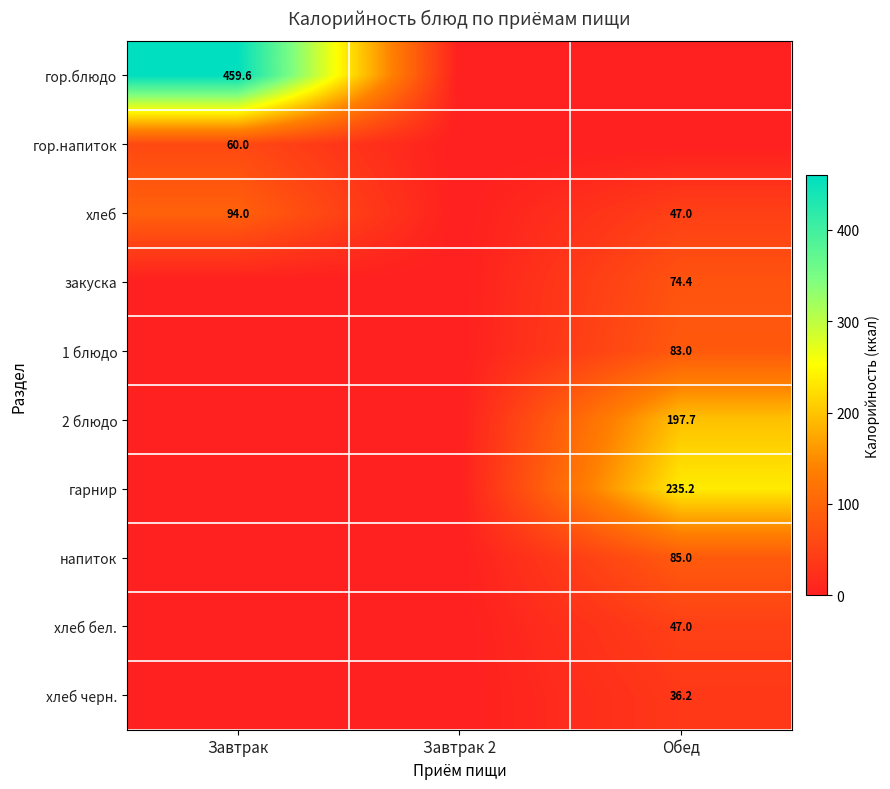

What is the difference between the highest and lowest values at Обед?

235.2